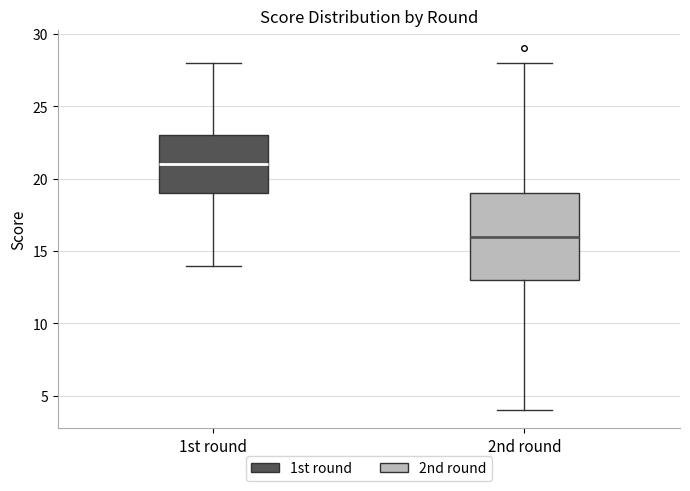

Which box is the tallest, from its lower edge to its upper edge?

2nd round